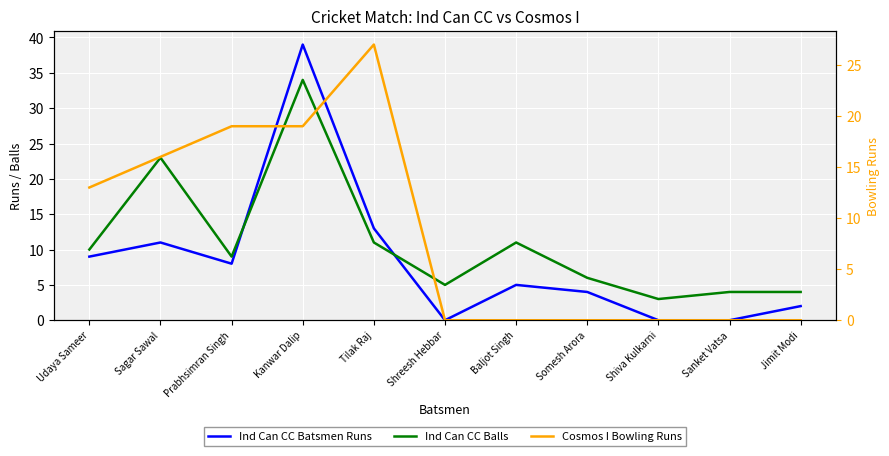

How many data points in Ind Can CC Batsmen Runs are less than 5?

5